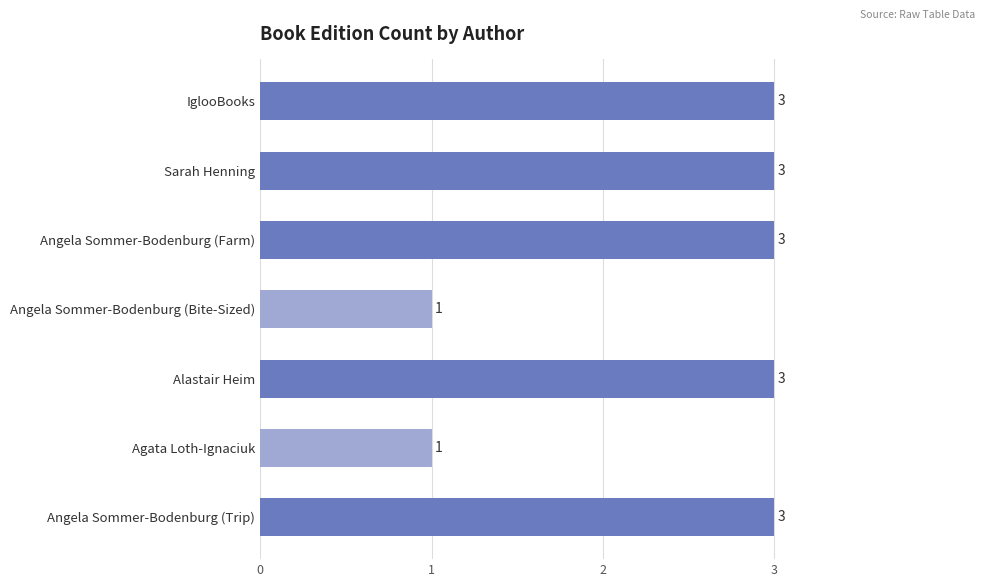

What is the label of the 7th bar from the bottom?

IglooBooks